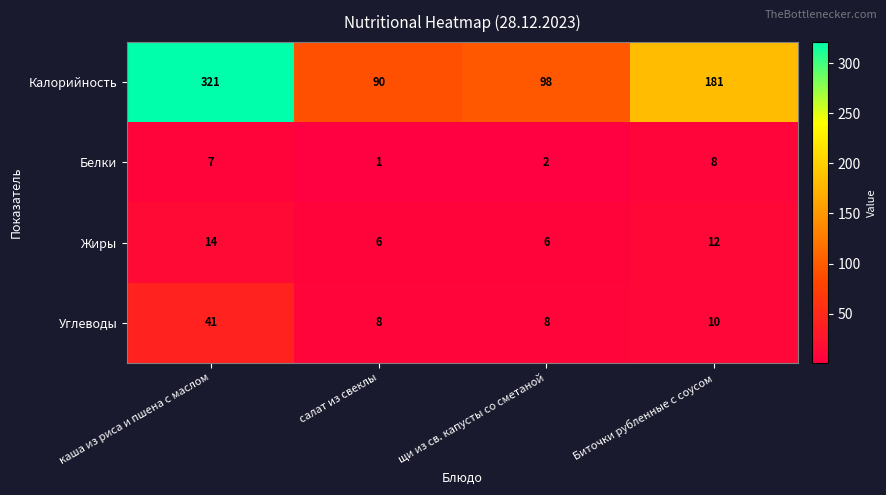

Which series changed the most between каша из риса и пшена с маслом and Биточки рубленные с соусом?

Калорийность